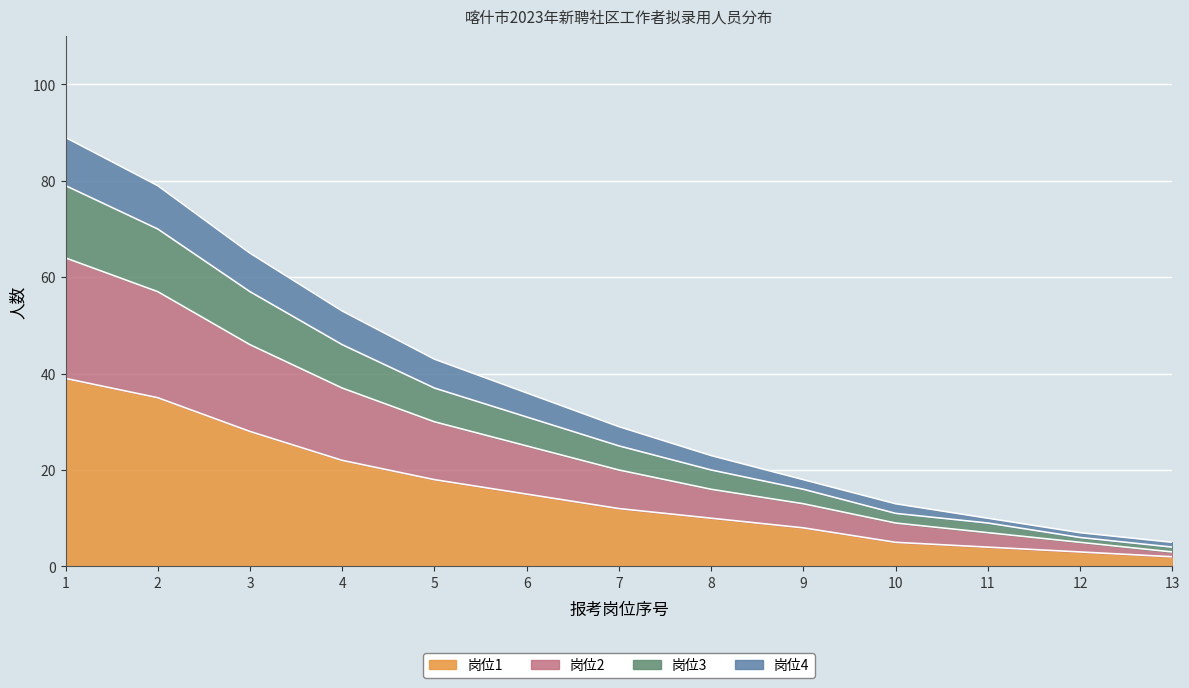

What is the sum of all 岗位1 values?

201